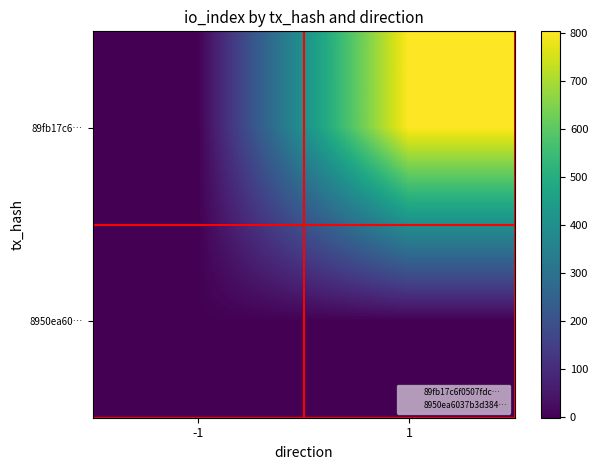

Which category has the highest value across all series?

1